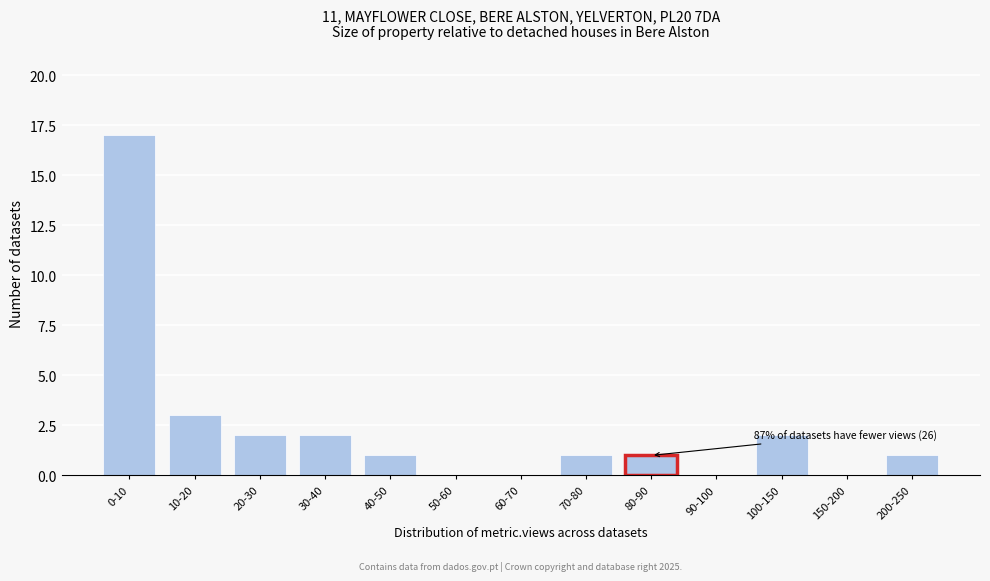

Reading left to right, extract all data points from this chart.

0-10=17	10-20=3	20-30=2	30-40=2	40-50=1	50-60=0	60-70=0	70-80=1	80-90=1	90-100=0	100-150=2	150-200=0	200-250=1